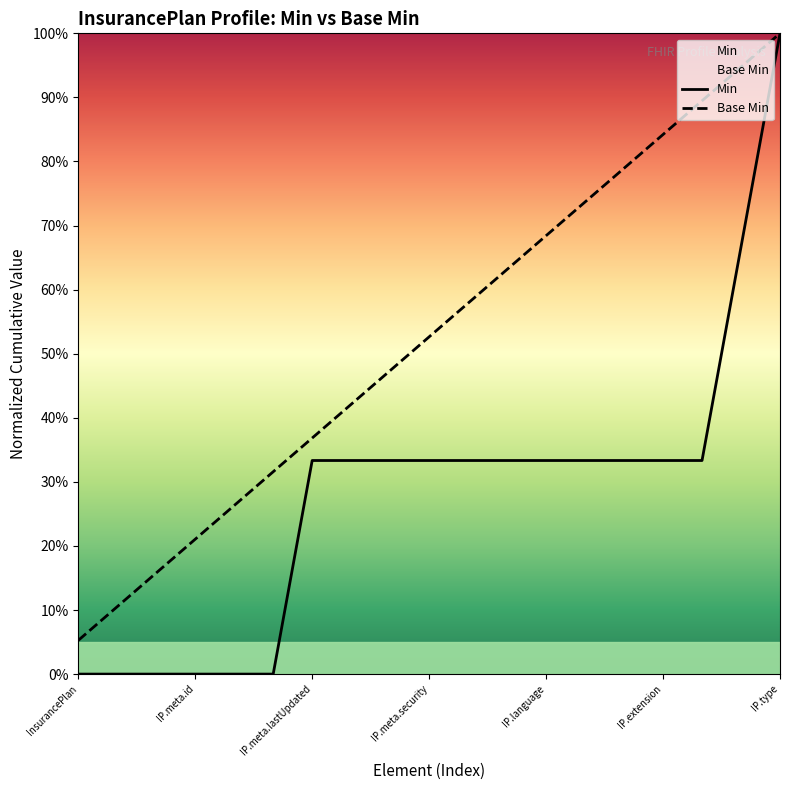

What are all the series names shown in the legend?

Min, Base Min